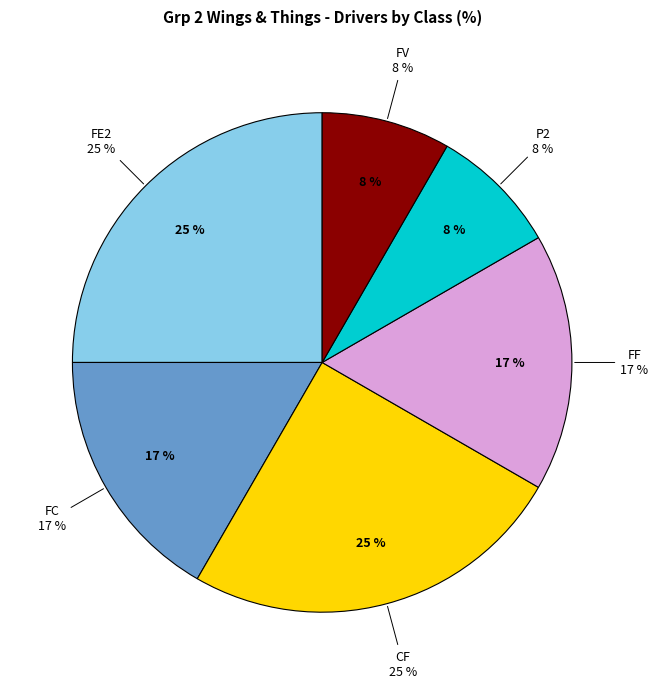

Is there any slice that represents more than half of the pie?

No